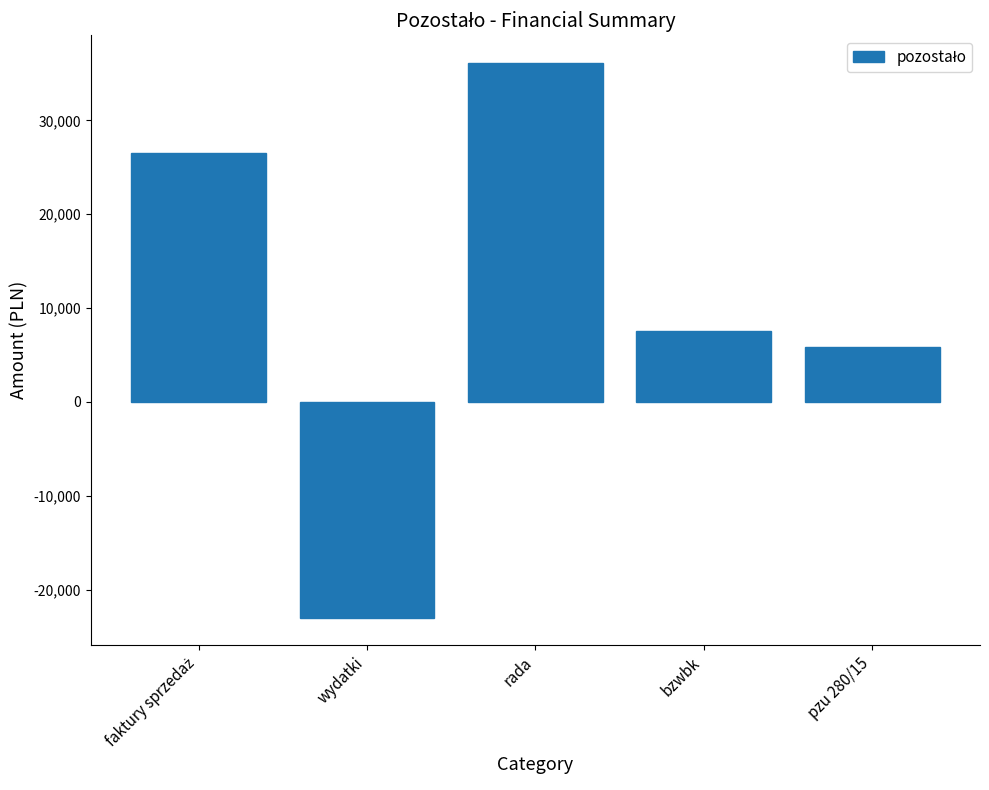

Reading left to right, transcribe all the data shown in this chart.

26547.2	-22978.0	36102.5	7572.0	5850.6